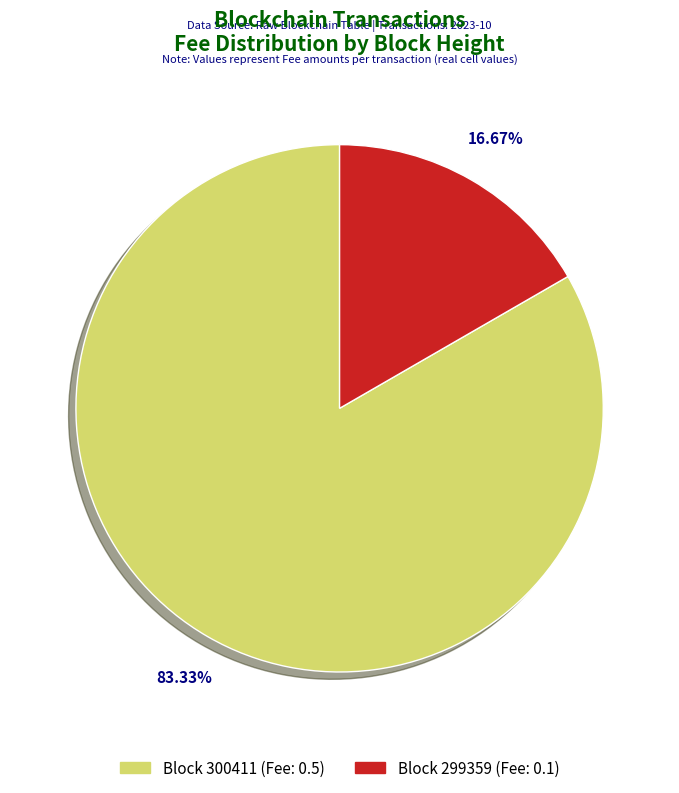

Is there a majority slice in this chart?

Yes